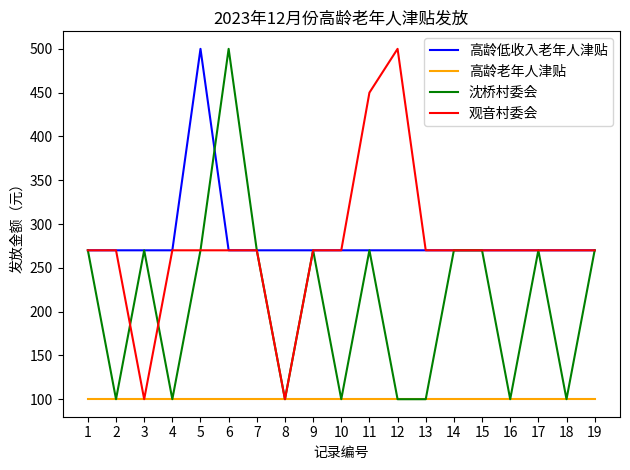

True or false: 高龄低收入老年人津贴 and 高龄老年人津贴 intersect in this chart.

False